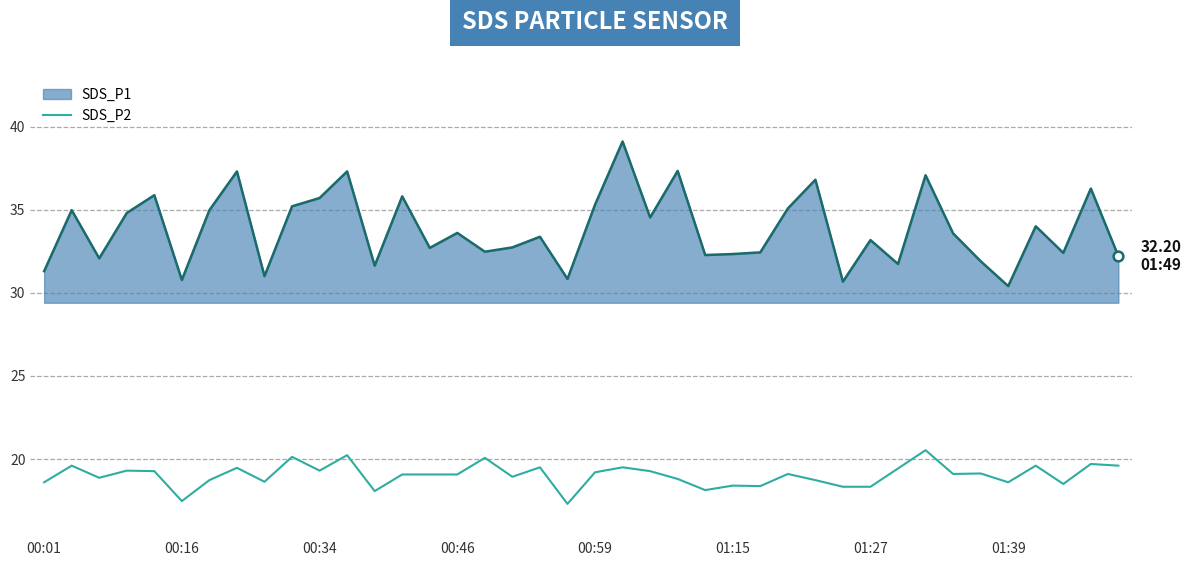

Rank the series by their average value, from lowest to highest.

SDS_P2, SDS_P1